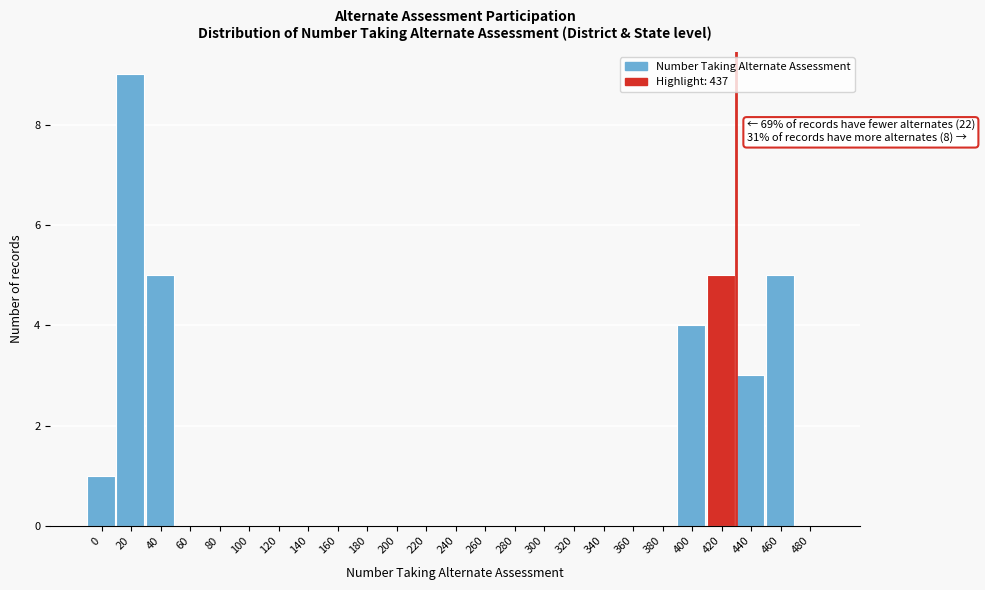

Reading left to right, list all the values displayed in this chart.

0=1	20=9	40=5	60=0	80=0	100=0	120=0	140=0	160=0	180=0	200=0	220=0	240=0	260=0	280=0	300=0	320=0	340=0	360=0	380=0	400=4	420=5	440=3	460=5	480=0